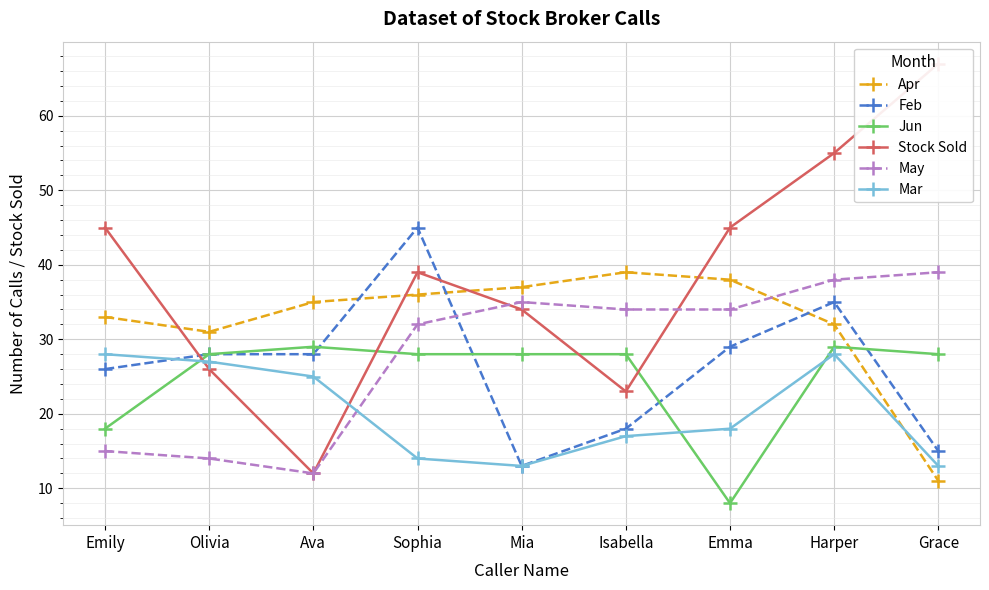

What is the value of the Stock Sold point at the 7th from the left?

45